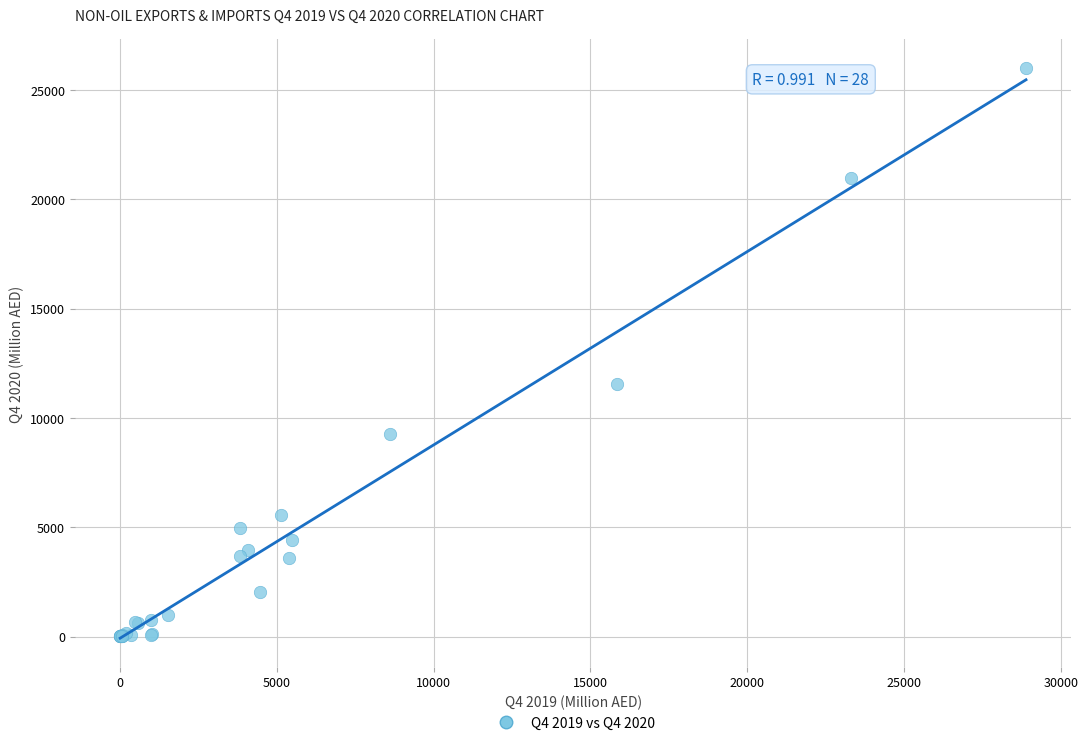

What Y value in the scatter plot is closest to 13001?

11540.3